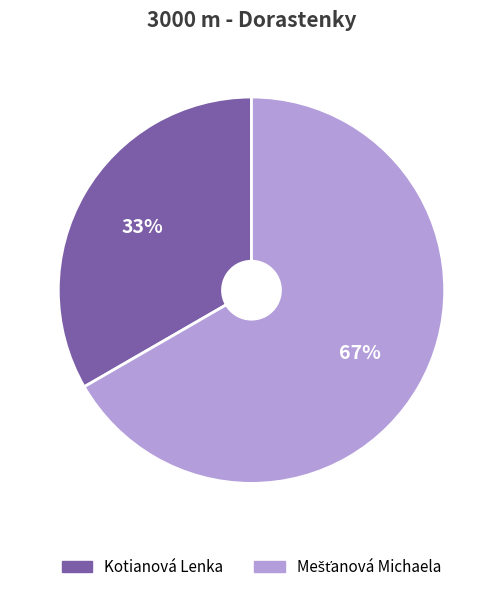

Is it true that Kotianová Lenka is 33% of the pie?

True